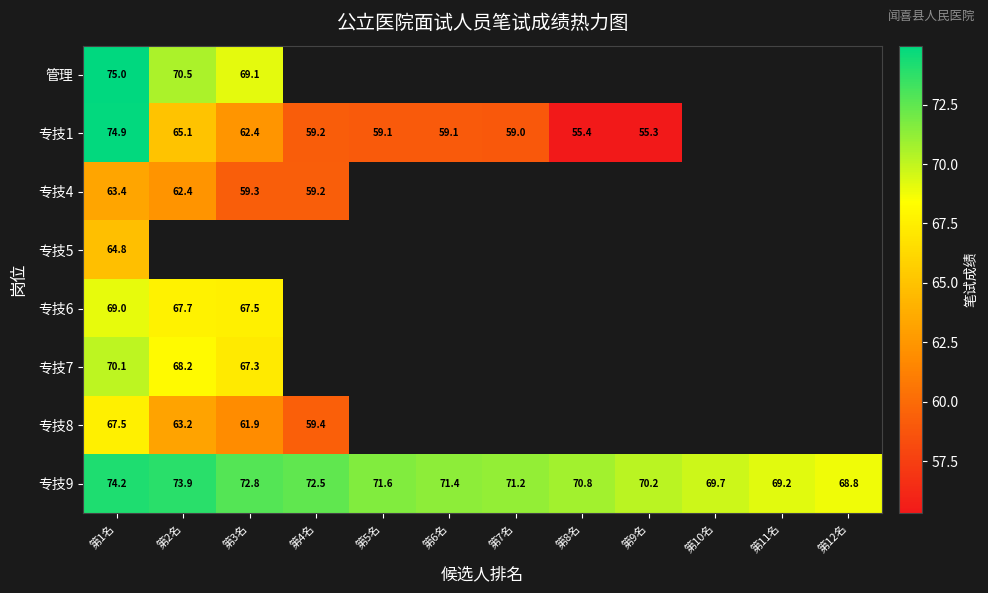

Which label corresponds to the largest value in the chart?

第1名